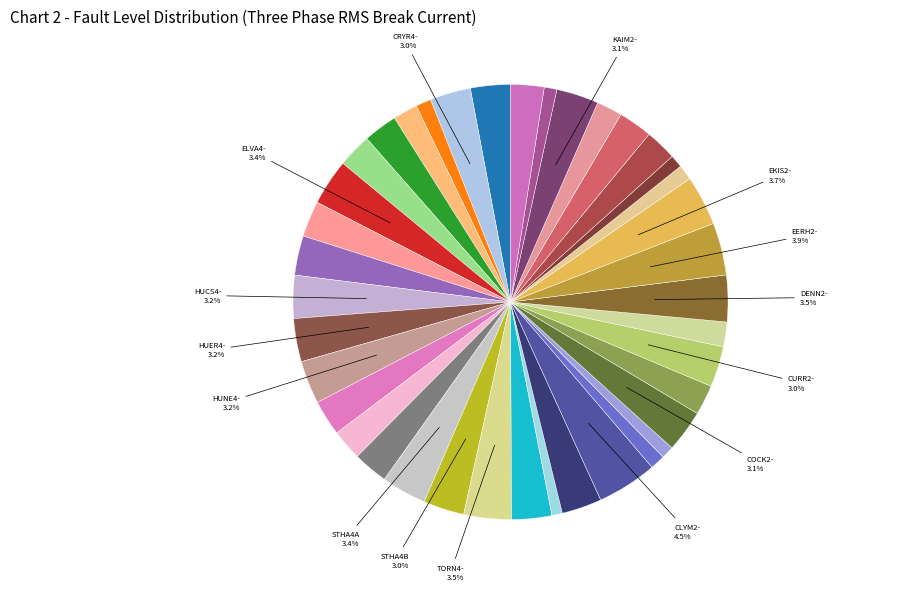

Count the number of slices in the pie.

39